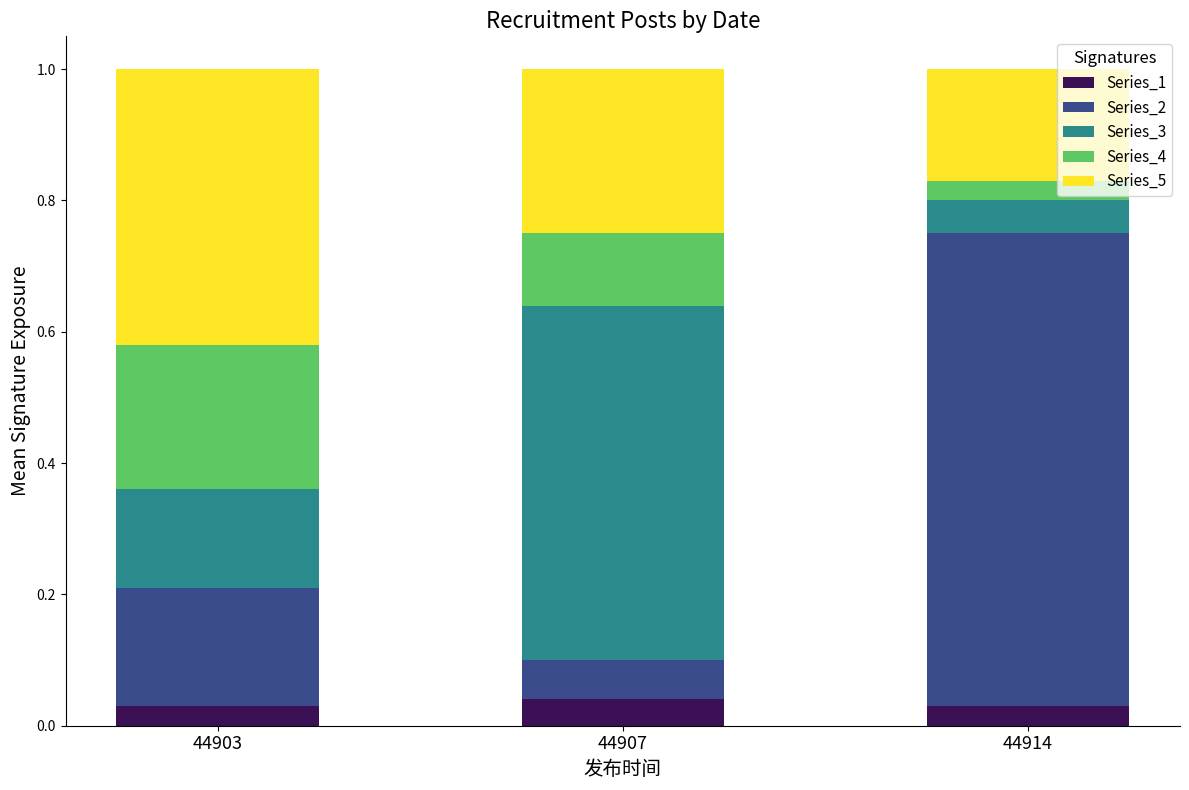

Count the Series_1 values in the range 0 to 1.

3